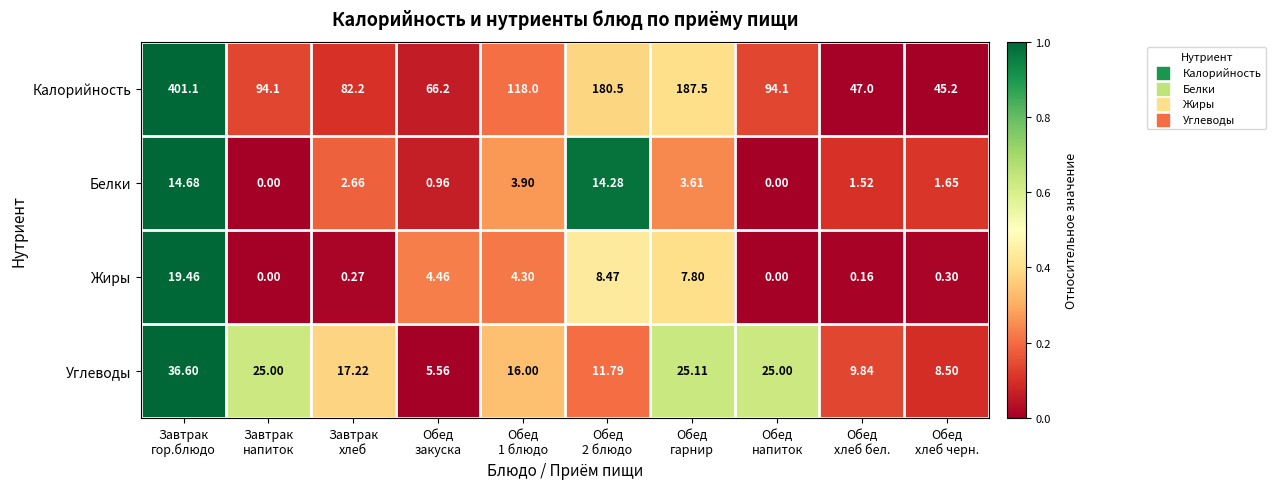

List the series in order of their peak value, lowest first.

Белки, Жиры, Углеводы, Калорийность